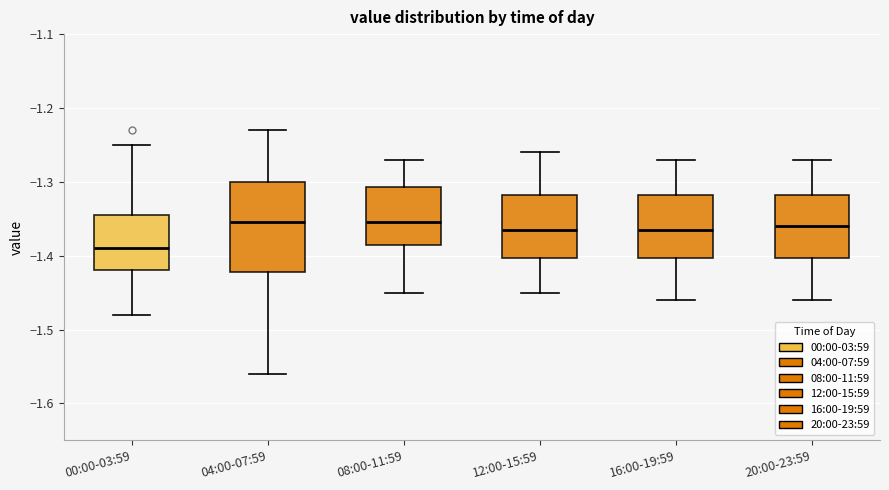

Reading left to right, read every box against the y-axis: the position of its median line, the range the box covers, and the ends of its whiskers. The values are not printed on the chart, so give them approximately, as read against the axis.

00:00-03:59: median -1.39, box -1.42 to -1.34, whiskers -1.48 to -1.25
04:00-07:59: median -1.35, box -1.42 to -1.30, whiskers -1.56 to -1.23
08:00-11:59: median -1.35, box -1.38 to -1.31, whiskers -1.45 to -1.27
12:00-15:59: median -1.36, box -1.40 to -1.32, whiskers -1.45 to -1.26
16:00-19:59: median -1.36, box -1.40 to -1.32, whiskers -1.46 to -1.27
20:00-23:59: median -1.36, box -1.40 to -1.32, whiskers -1.46 to -1.27